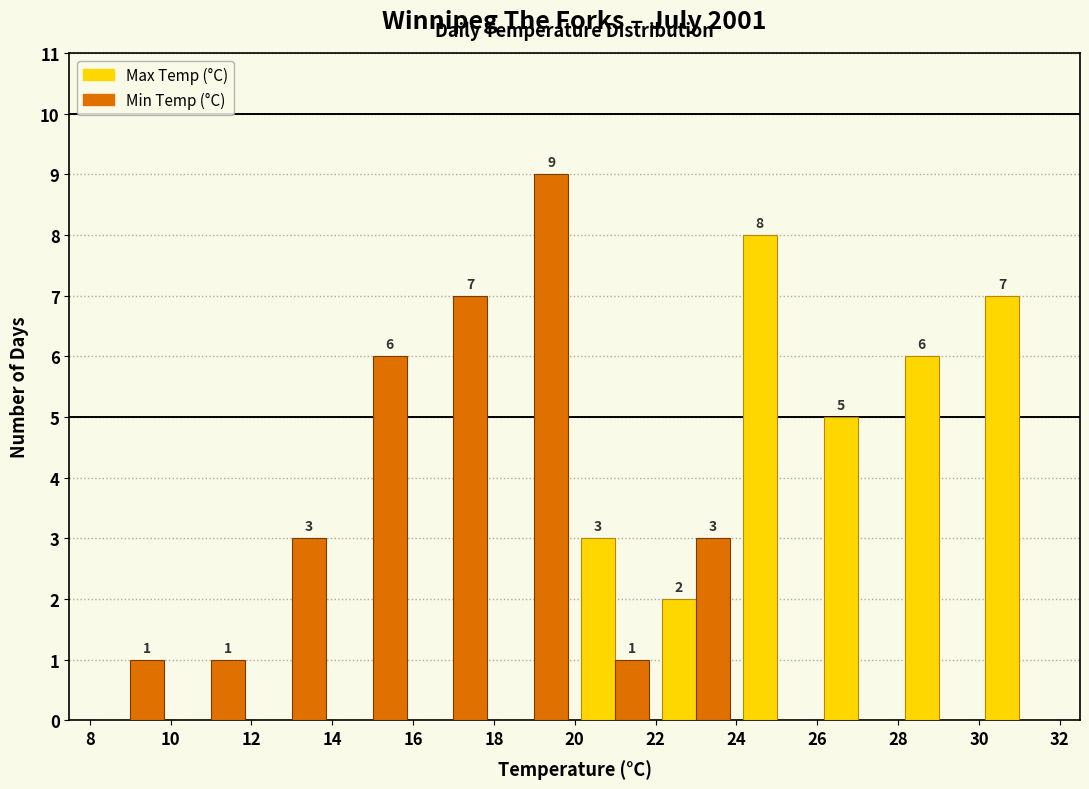

In the Min Temp (°C) series, which range on the x-axis has the tallest bar?

18 to 20